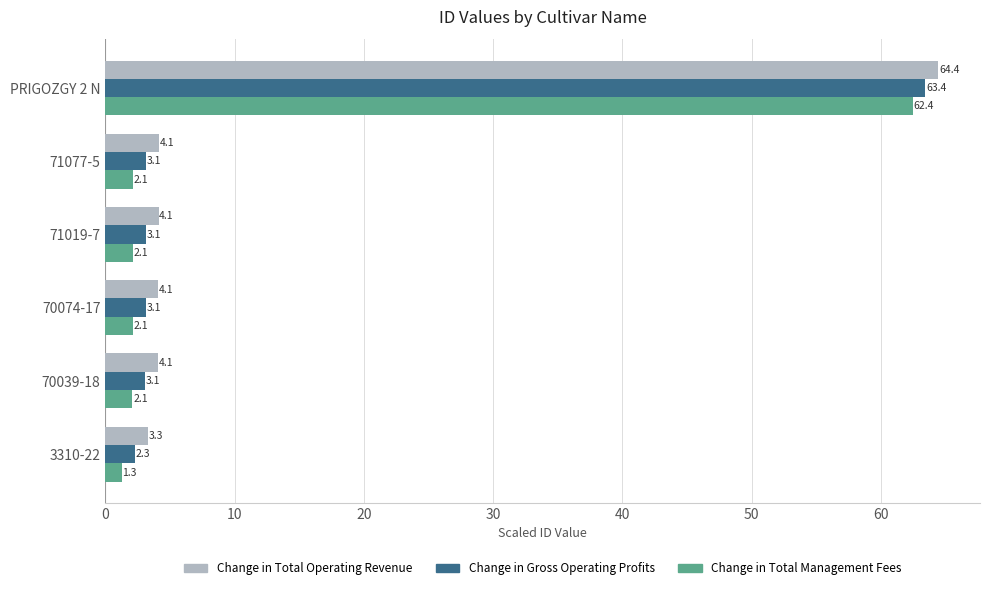

The value of Change in Total Operating Revenue at 71019-7 is 4.1. True or false?

True